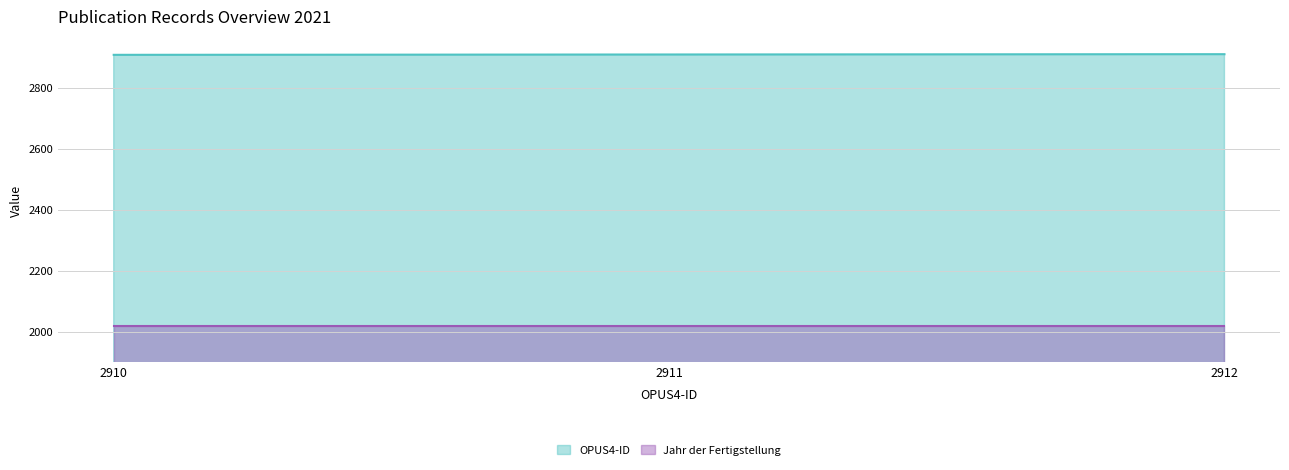

Which series has the largest total across all categories?

OPUS4-ID